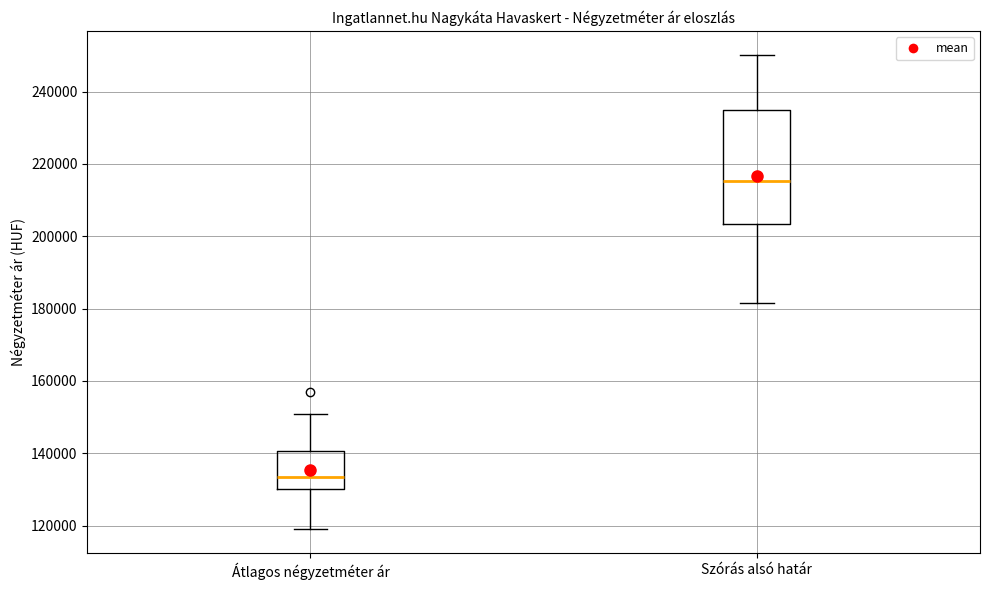

Reading left to right, transcribe this box plot: for each box, give where its median line is, the range the box spans, and where its two whiskers end, as read against the y-axis. The values are not printed on the chart, so give them approximately, as read against the axis.

Átlagos négyzetméter ár: median 134000, box 130000 to 140000, whiskers 120000 to 150000
Szórás alsó határ: median 216000, box 204000 to 234000, whiskers 182000 to 250000